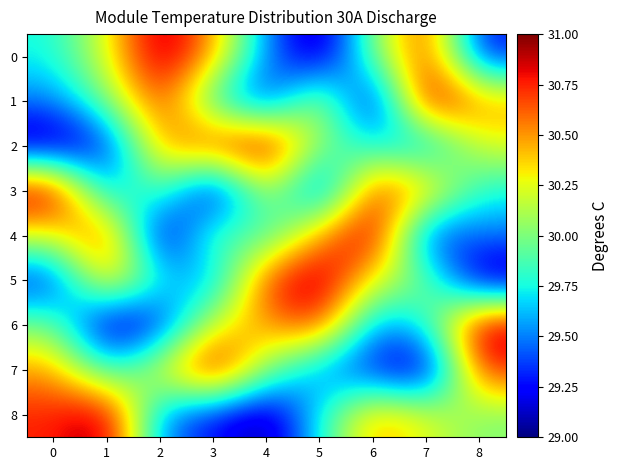

Which has a higher value, 5 or 4?

4